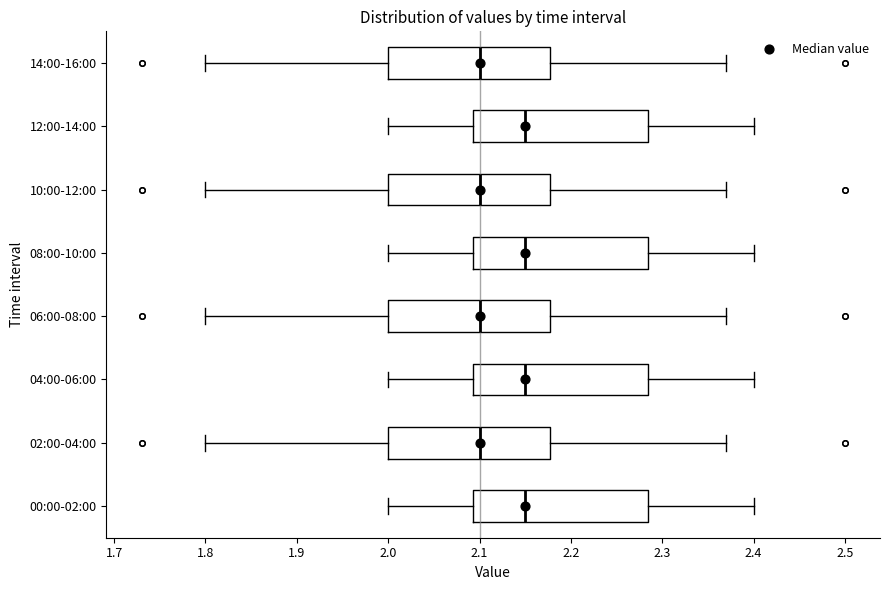

Reading bottom to top, read every box against the x-axis: the position of its median line, the range the box covers, and the ends of its whiskers. The values are not printed on the chart, so give them approximately, as read against the axis.

00:00-02:00: median 2.15, box 2.09 to 2.29, whiskers 2.00 to 2.40
02:00-04:00: median 2.10, box 2.00 to 2.18, whiskers 1.80 to 2.37
04:00-06:00: median 2.15, box 2.09 to 2.29, whiskers 2.00 to 2.40
06:00-08:00: median 2.10, box 2.00 to 2.18, whiskers 1.80 to 2.37
08:00-10:00: median 2.15, box 2.09 to 2.29, whiskers 2.00 to 2.40
10:00-12:00: median 2.10, box 2.00 to 2.18, whiskers 1.80 to 2.37
12:00-14:00: median 2.15, box 2.09 to 2.29, whiskers 2.00 to 2.40
14:00-16:00: median 2.10, box 2.00 to 2.18, whiskers 1.80 to 2.37